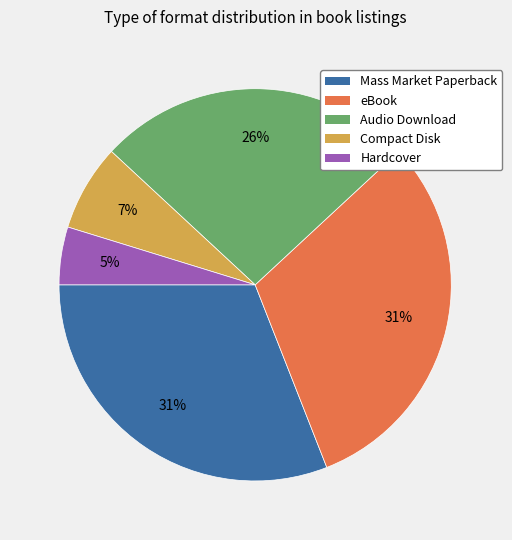

Is there a majority slice in this chart?

No